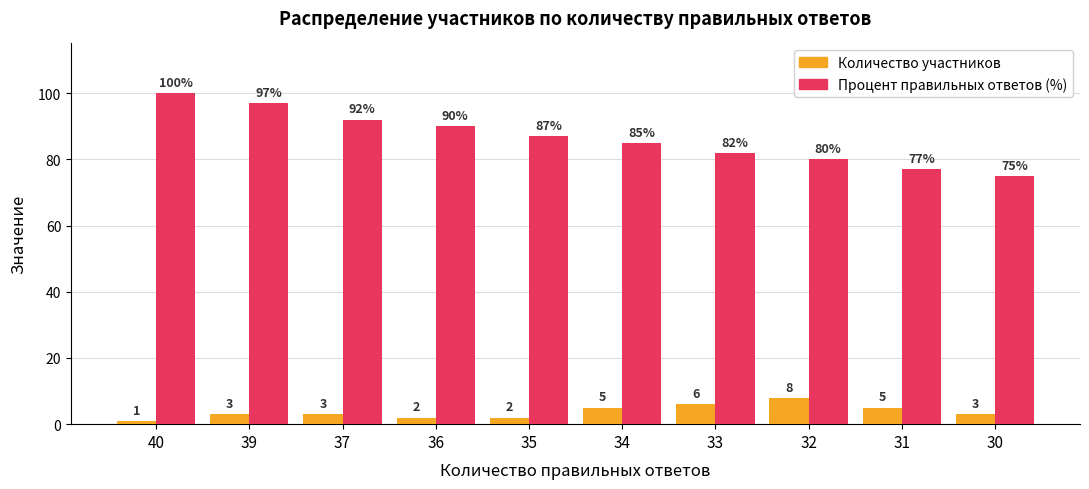

The Процент правильных ответов (%) series shows 92 at 37. True or false?

True